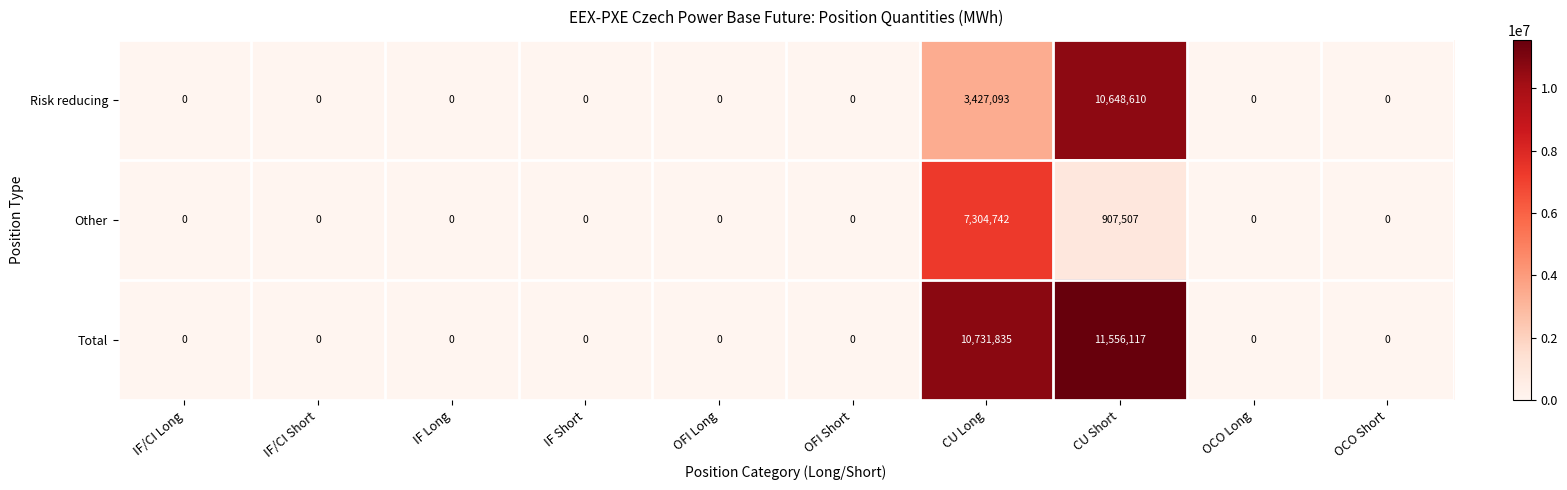

Rank the series by their maximum value, from lowest to highest.

Other, Risk reducing, Total